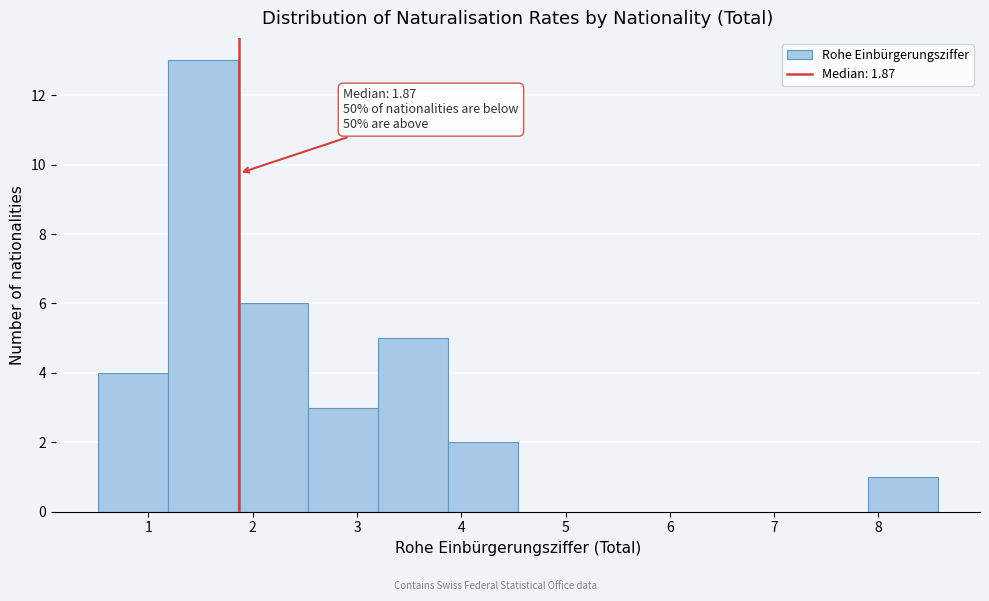

Which range on the x-axis has the tallest bar?

1.2 to 1.9